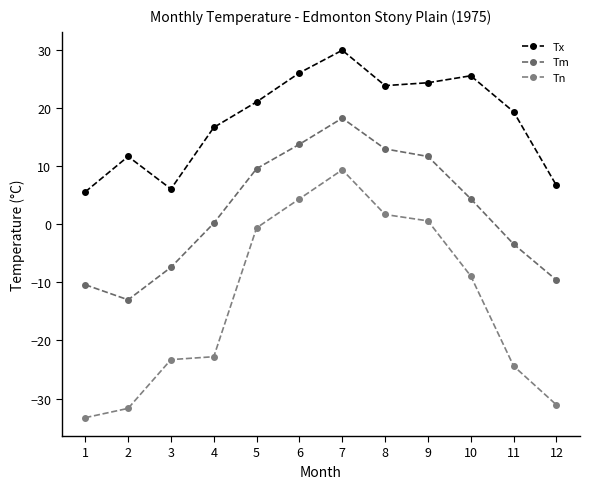

At which label does Tx first exceed 21?

5